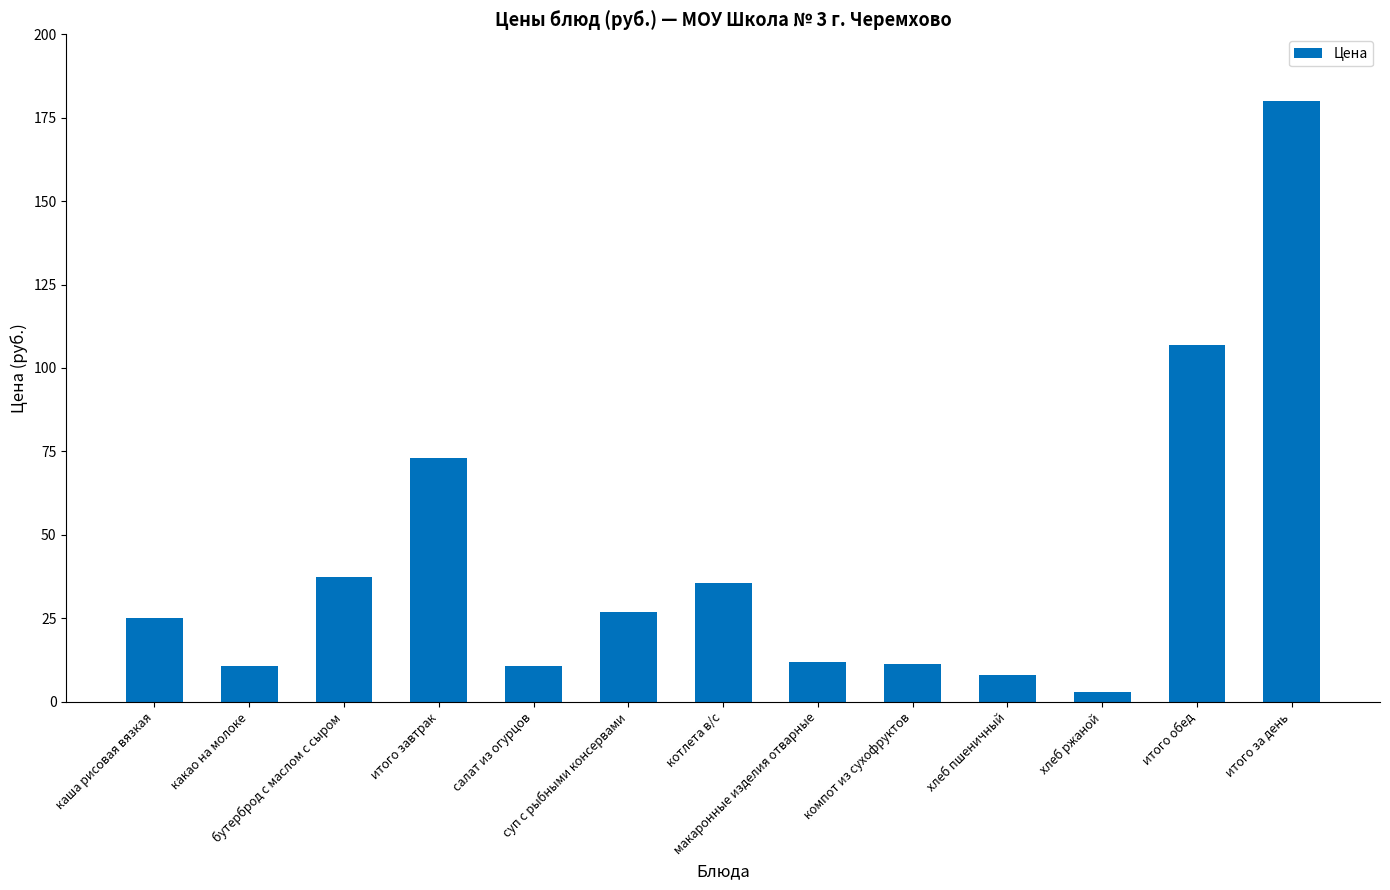

What is the label of the 12th bar from the right?

какао на молоке